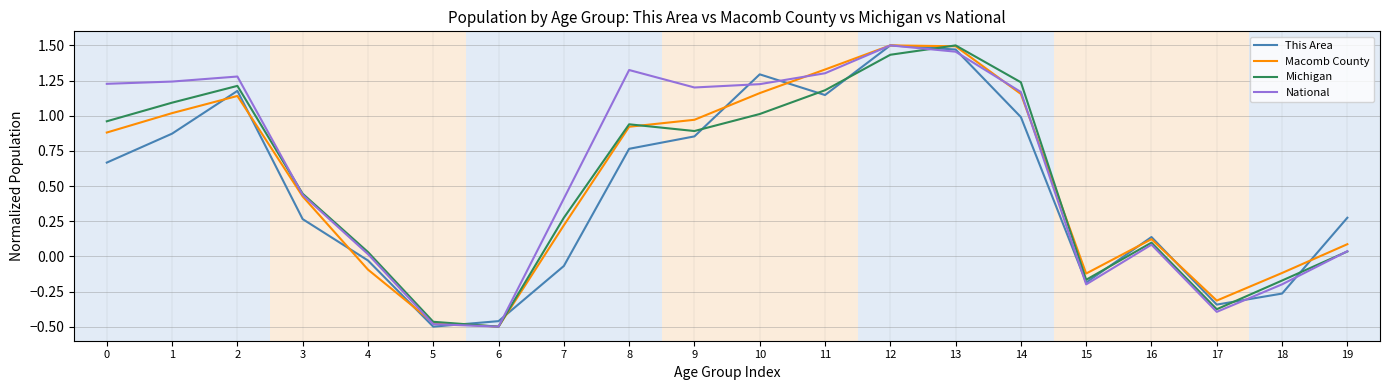

Is the value of This Area at 3 greater than the value of Michigan at 18?

Yes